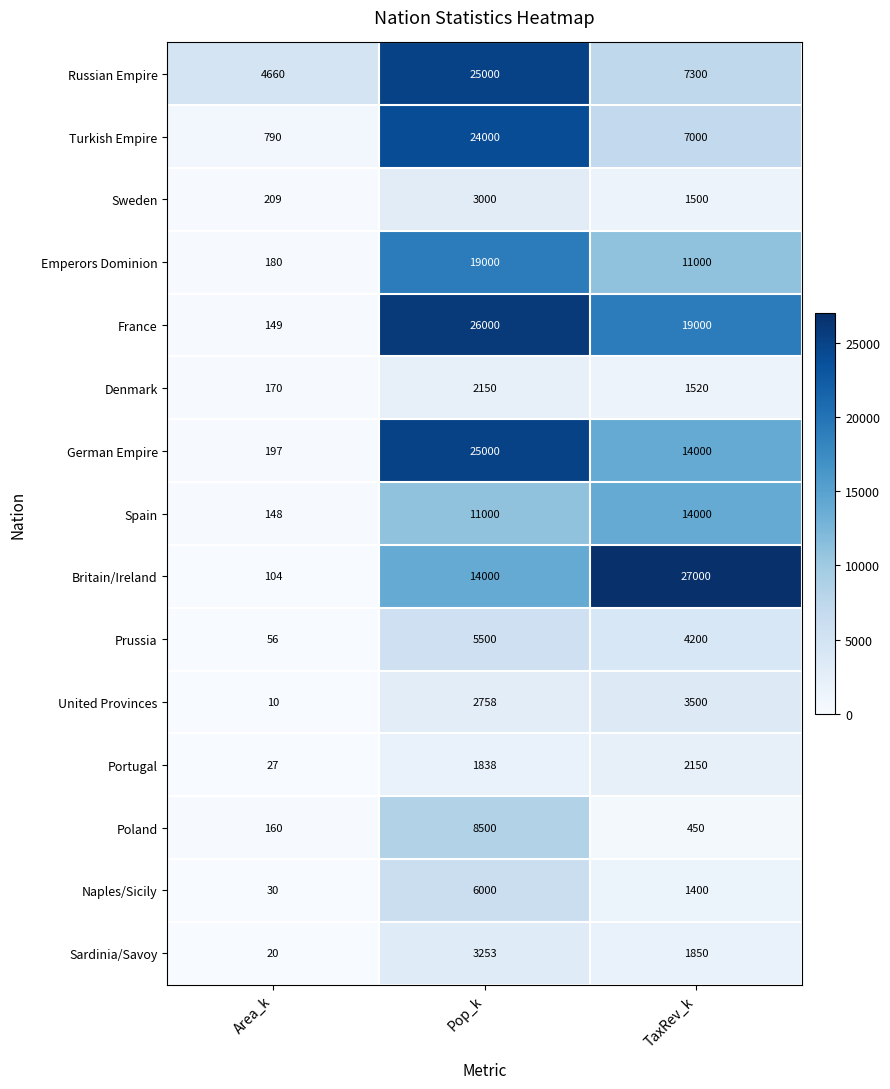

The Turkish Empire series shows 11754 at TaxRev_k. True or false?

False